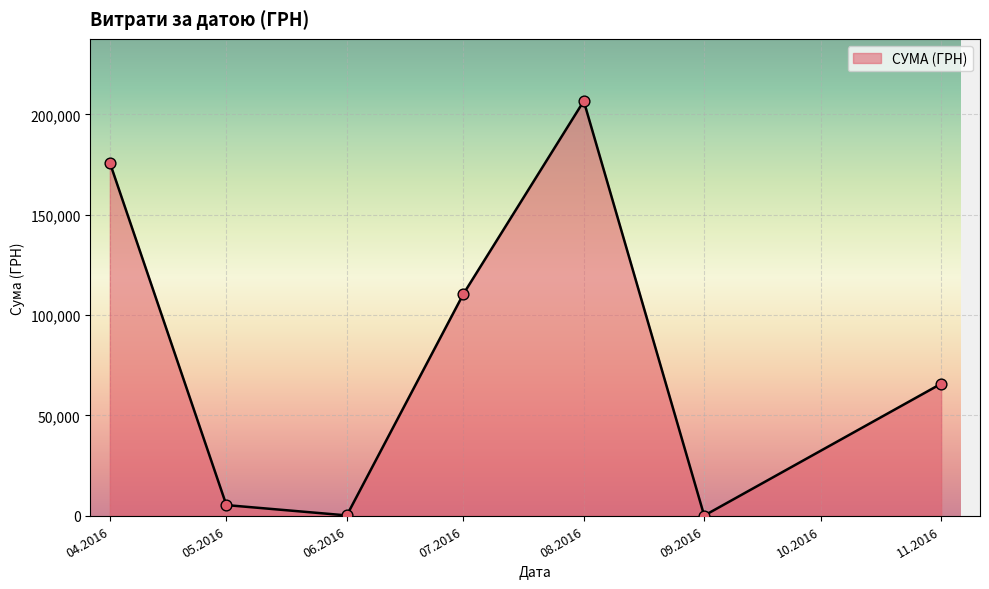

Which has a higher value, 11.2016 or 05.2016?

11.2016